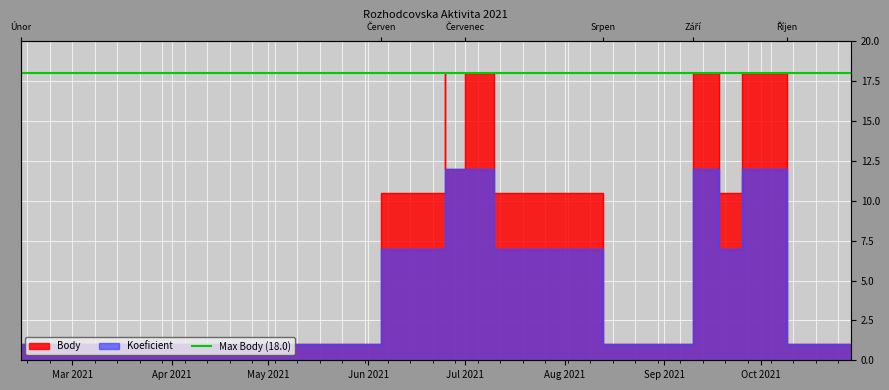

Which series has the largest range (max minus min)?

Body